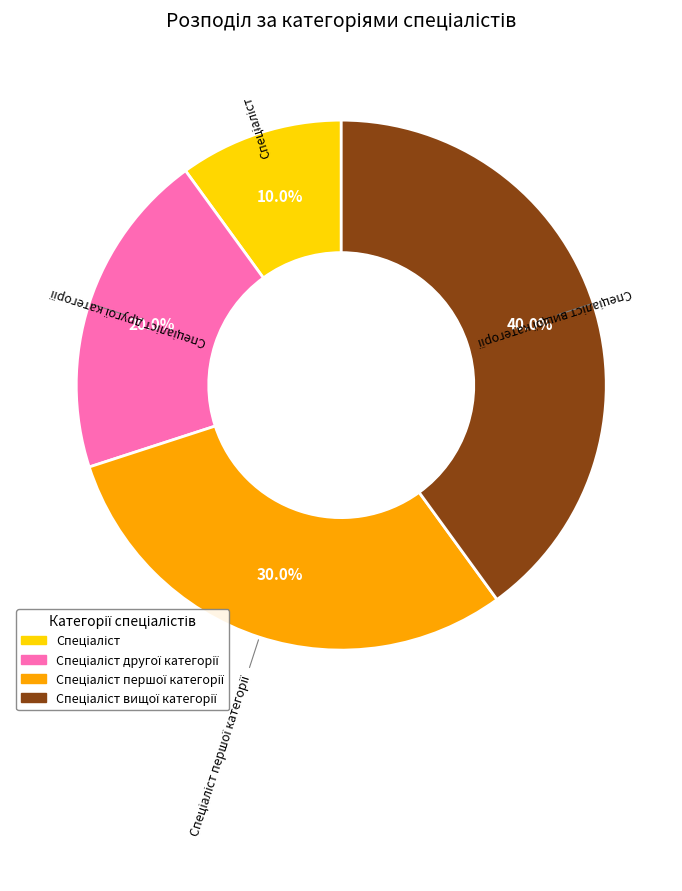

Does any single category account for the majority?

No